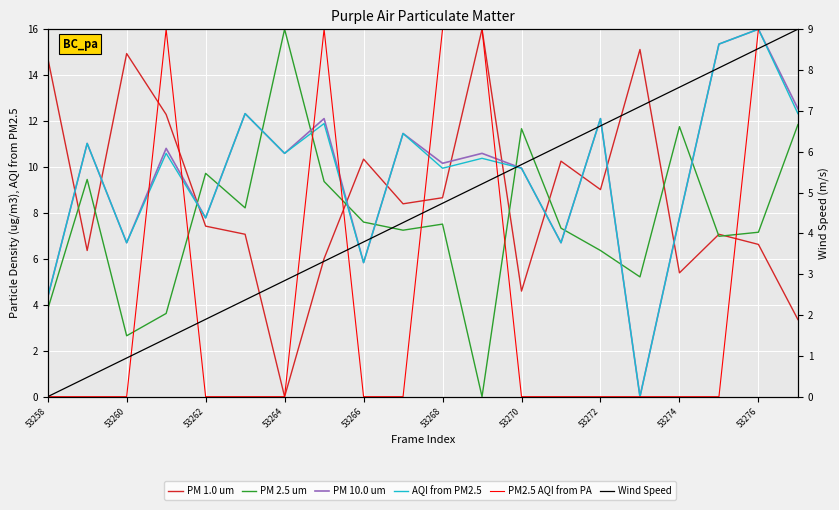

Does the chart display data point markers on the line(s)?

No